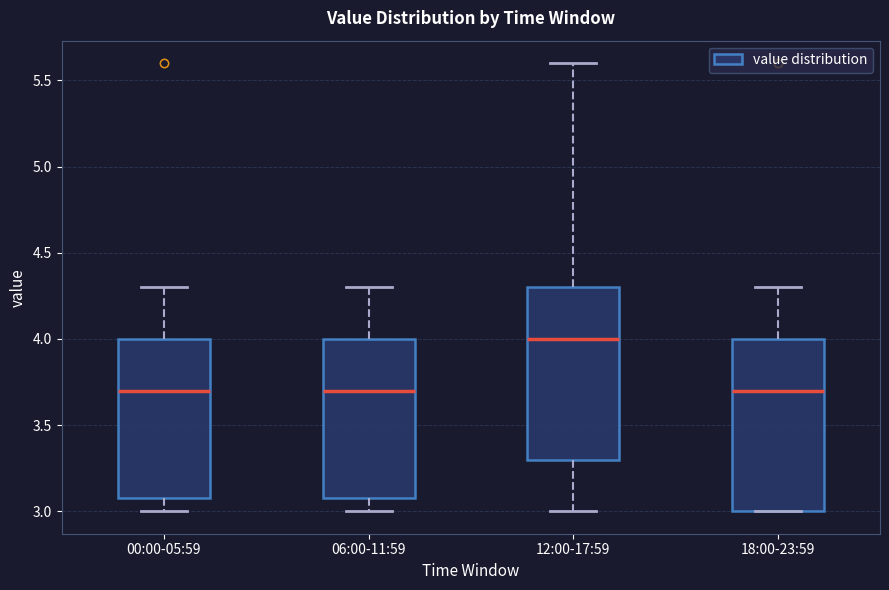

Where does the upper whisker of the box for 18:00-23:59 end on the y-axis? The values are not printed on the chart, so give them approximately, as read against the axis.

4.3